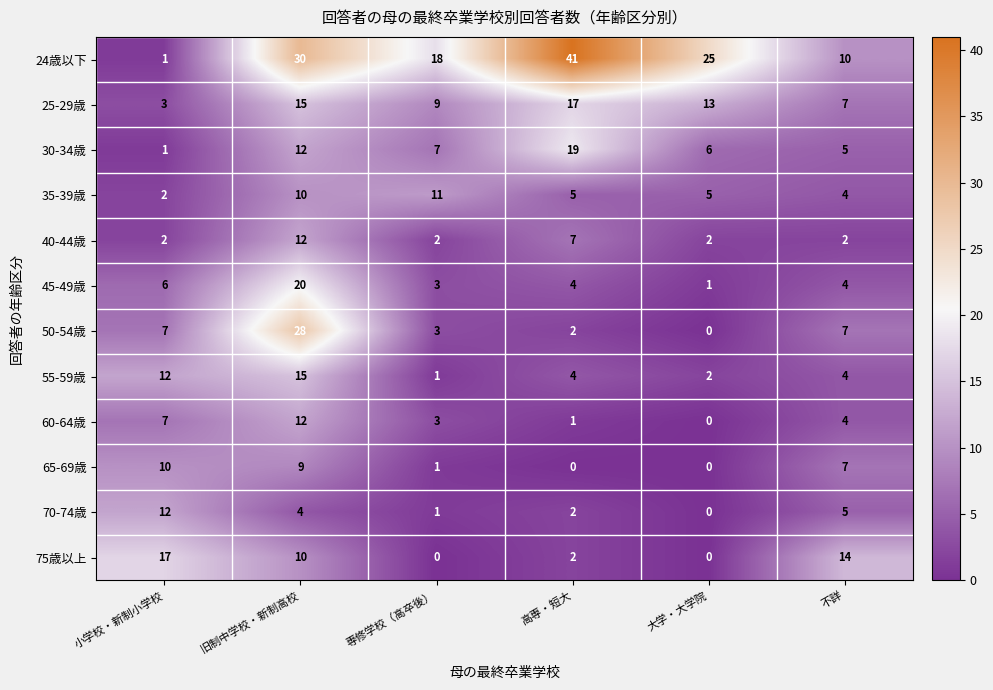

Is it true that 75歳以上 equals 17 at 小学校・新制小学校?

True